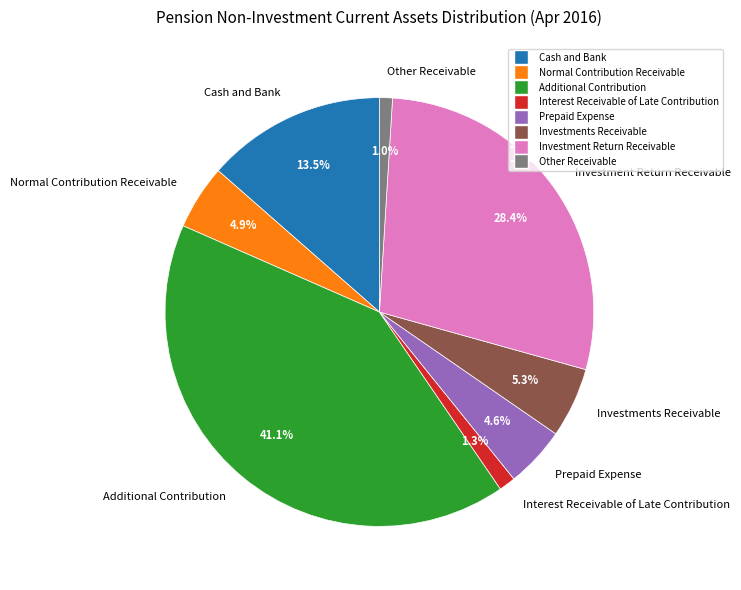

Combined, what portion of the pie is Normal Contribution Receivable and Investments Receivable?

10.2%